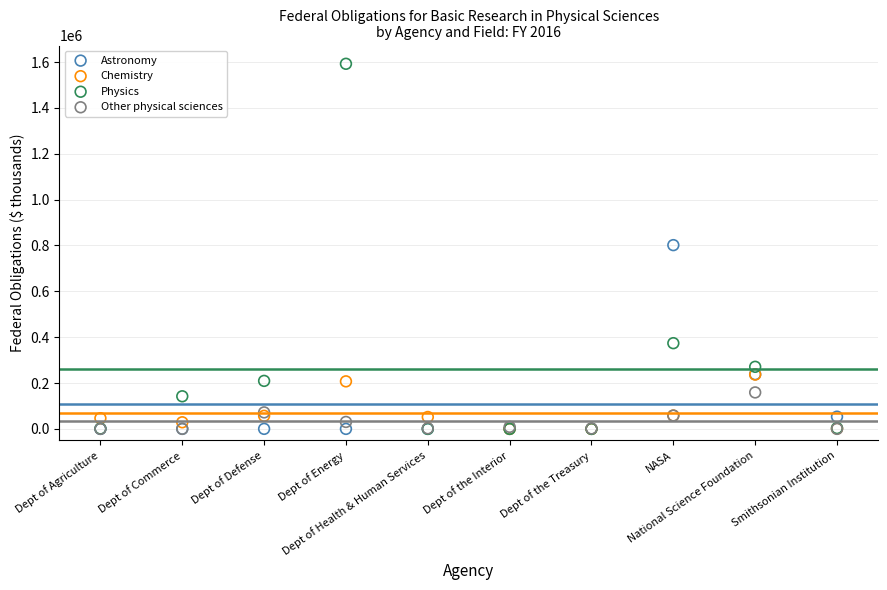

Which series reaches the maximum Y coordinate?

Physics